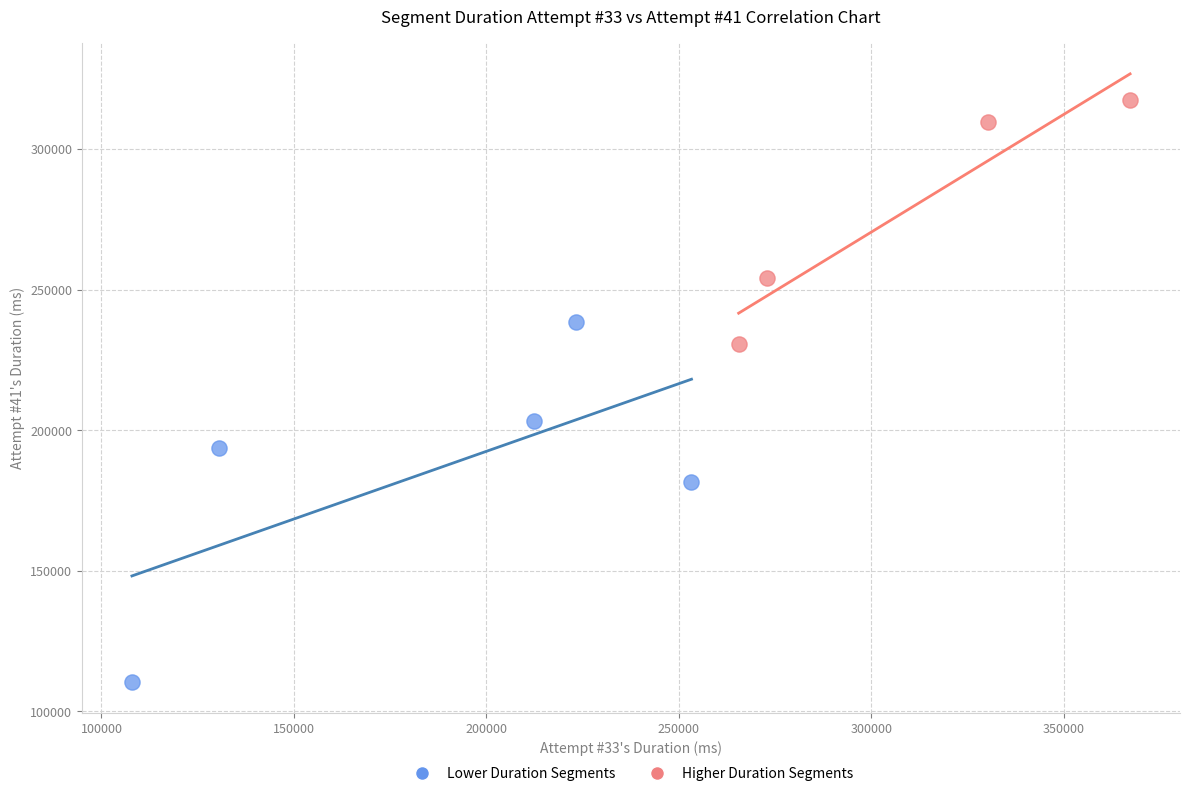

Which series reaches the maximum Y coordinate?

Higher Duration Segments